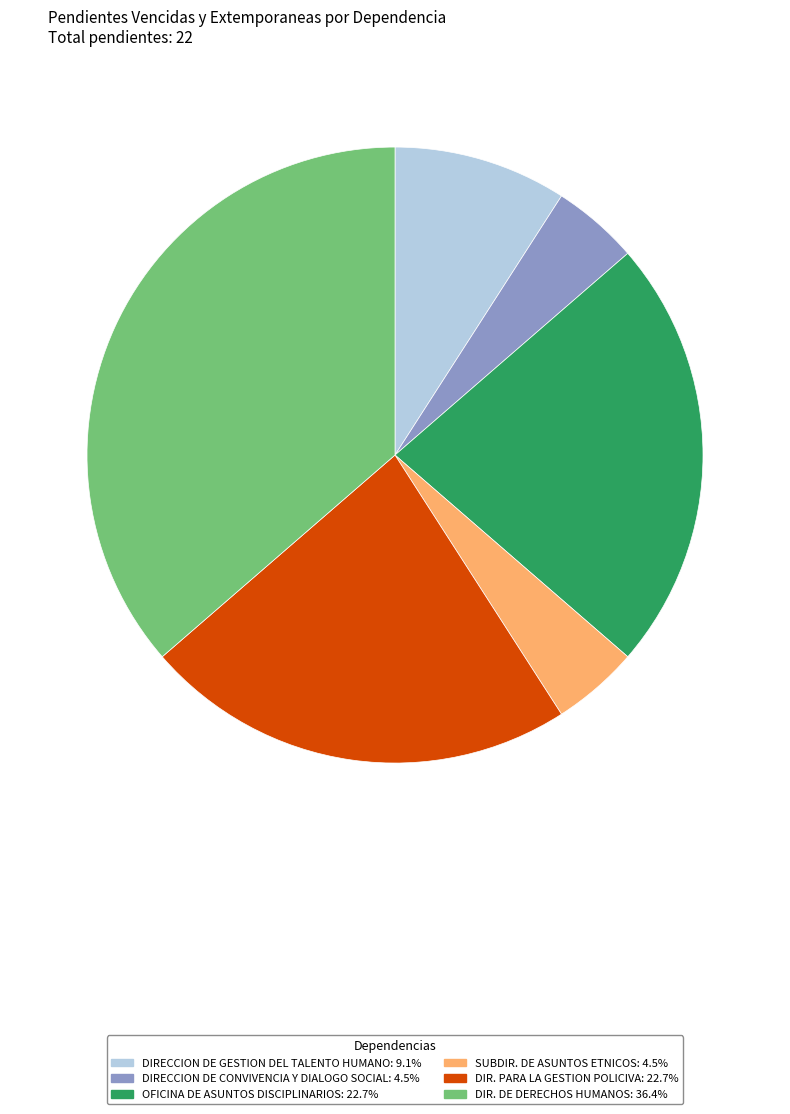

How many slices are in this pie chart?

6